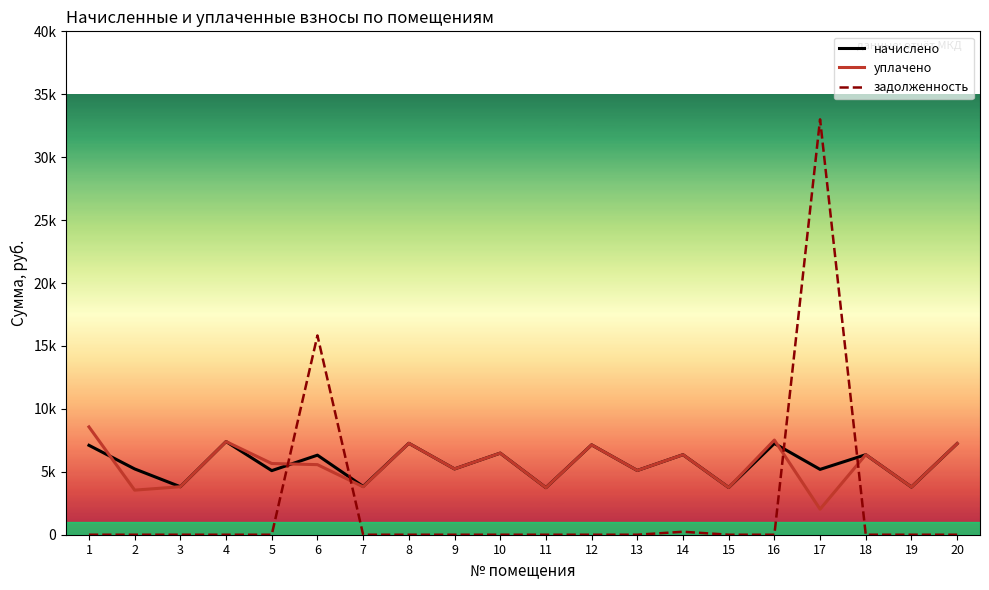

What is the sum of the уплачено values at 3 and 17?

5841.5